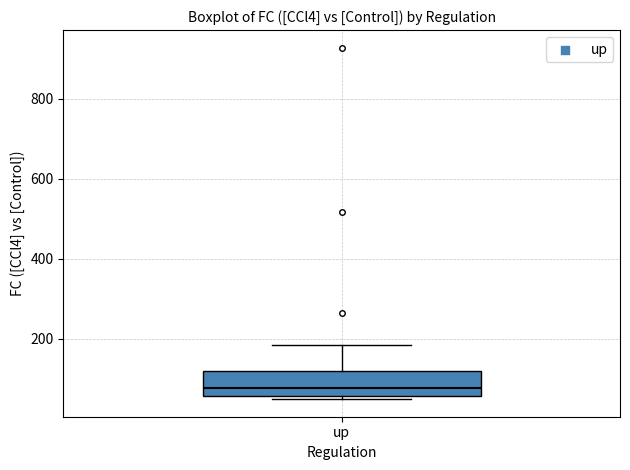

Transcribe this box plot: give where the median line is, the range the box spans, and where the two whiskers end, as read against the y-axis. The values are not printed on the chart, so give them approximately, as read against the axis.

median 80, box 60 to 120, whiskers 40 to 180